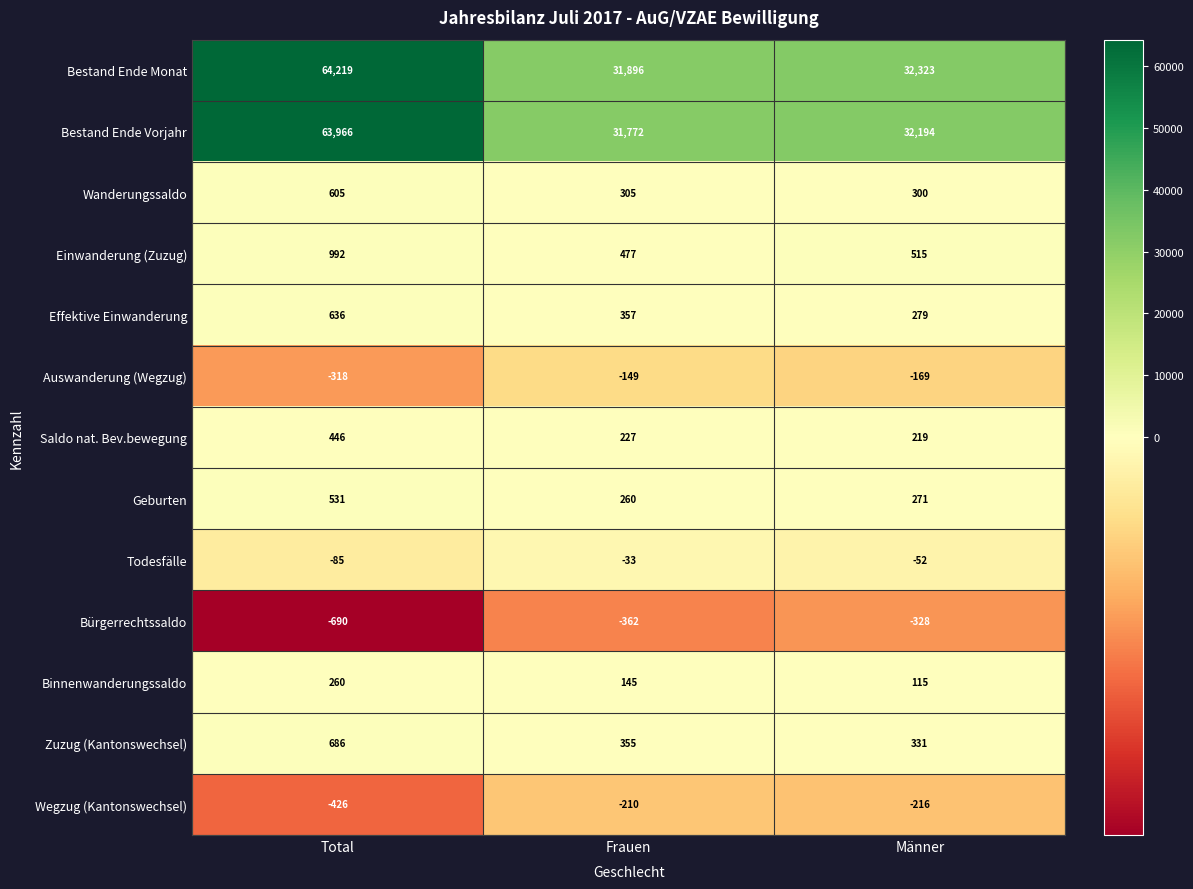

Where is Einwanderung (Zuzug) nearest to the value 734?

Männer